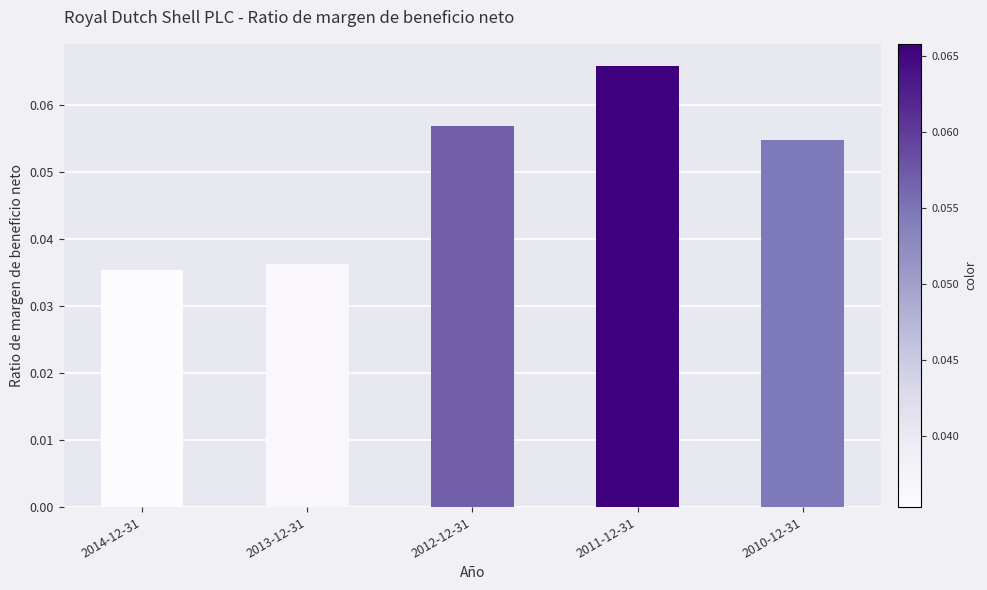

What is the label of the 3rd bar from the right?

2012-12-31